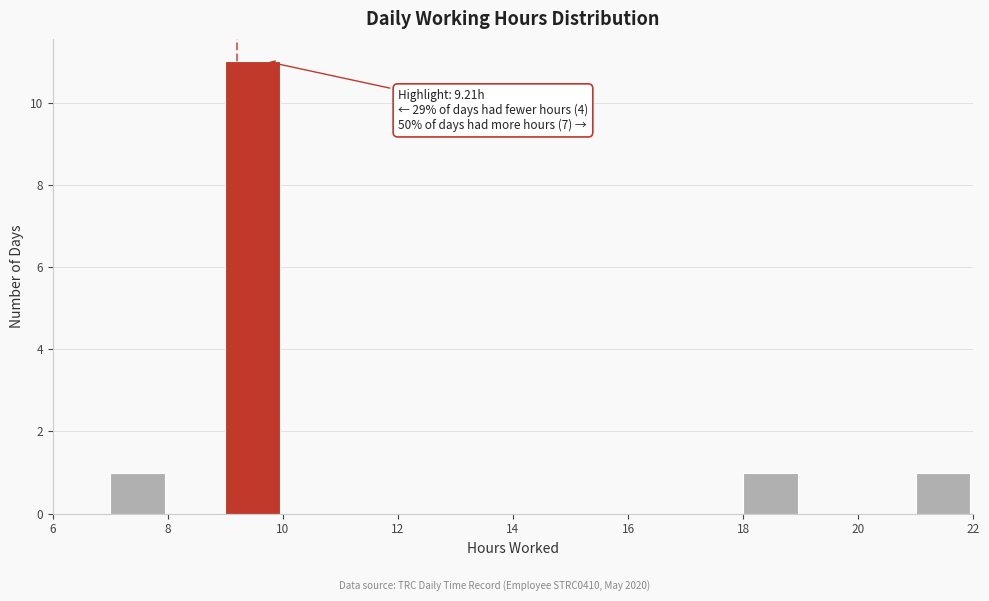

Which range on the x-axis has the tallest bar?

9 to 10